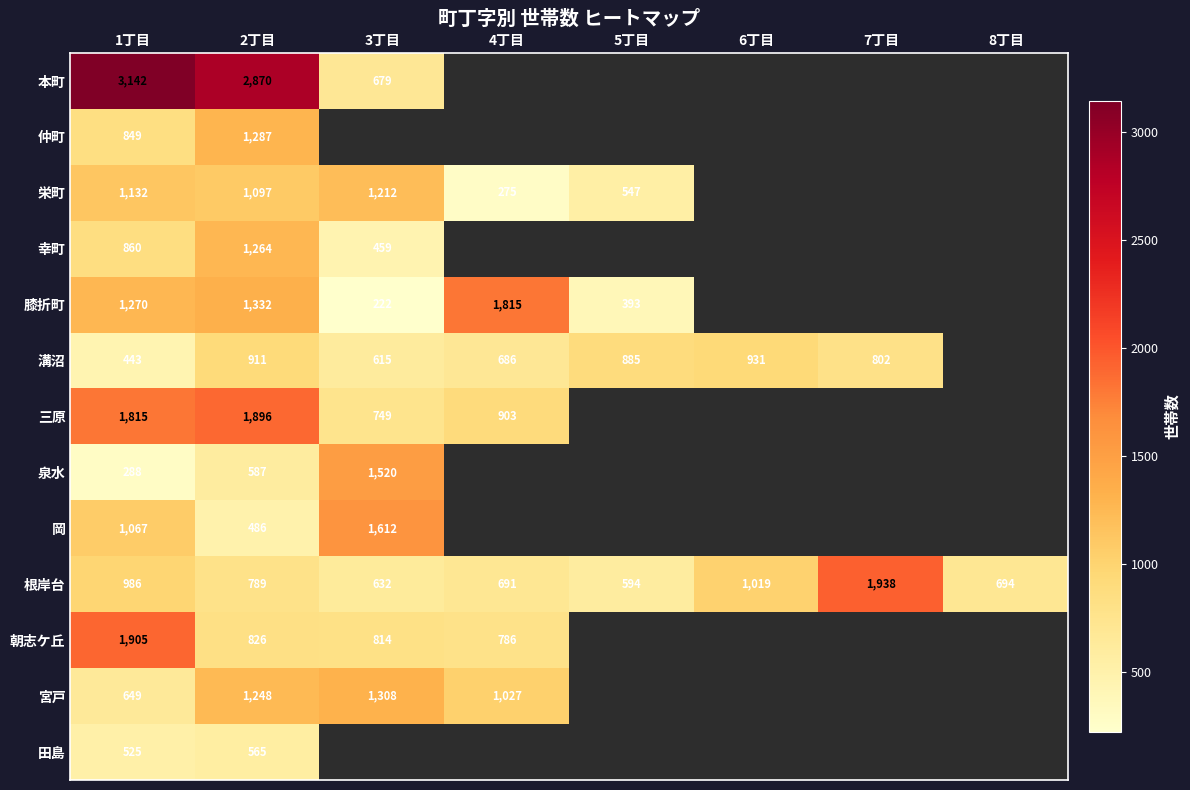

Read the 根岸台 value at 8丁目.

694